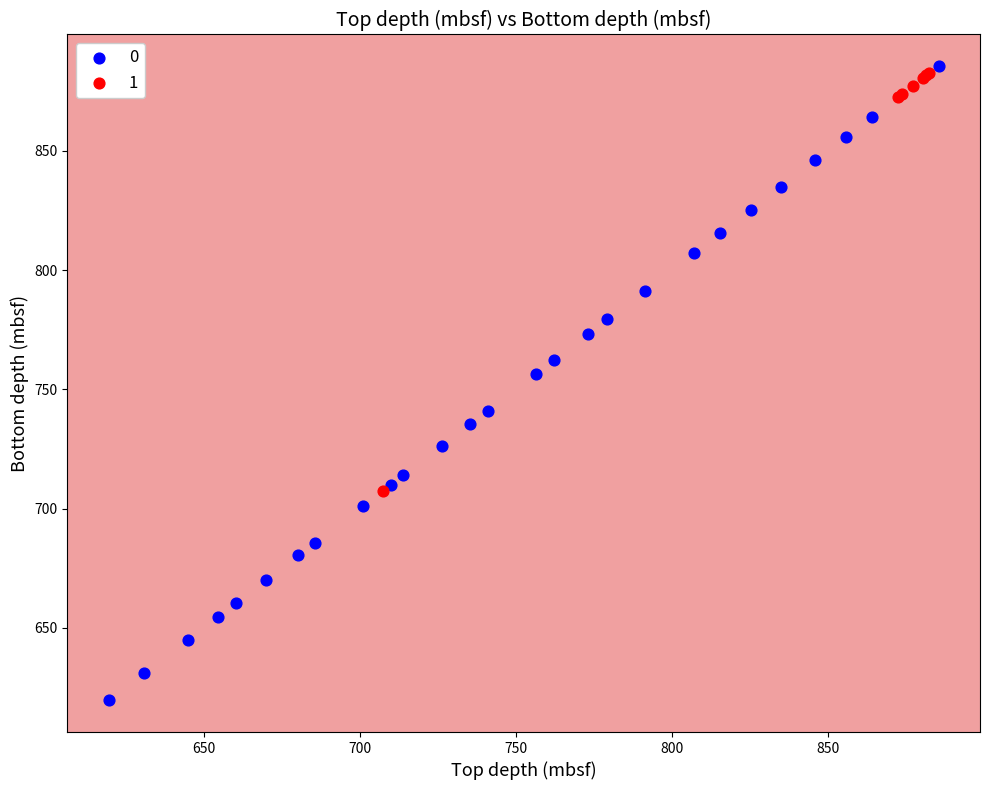

What are all the series names shown in the legend?

0, 1